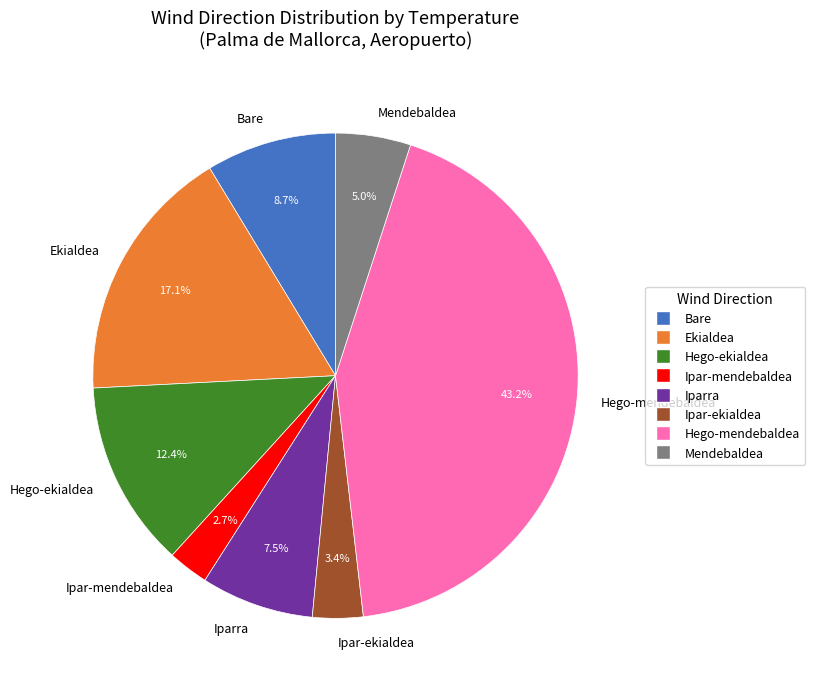

To the nearest percent, what is the difference between the Ekialdea and Hego-ekialdea slice percentages?

5%